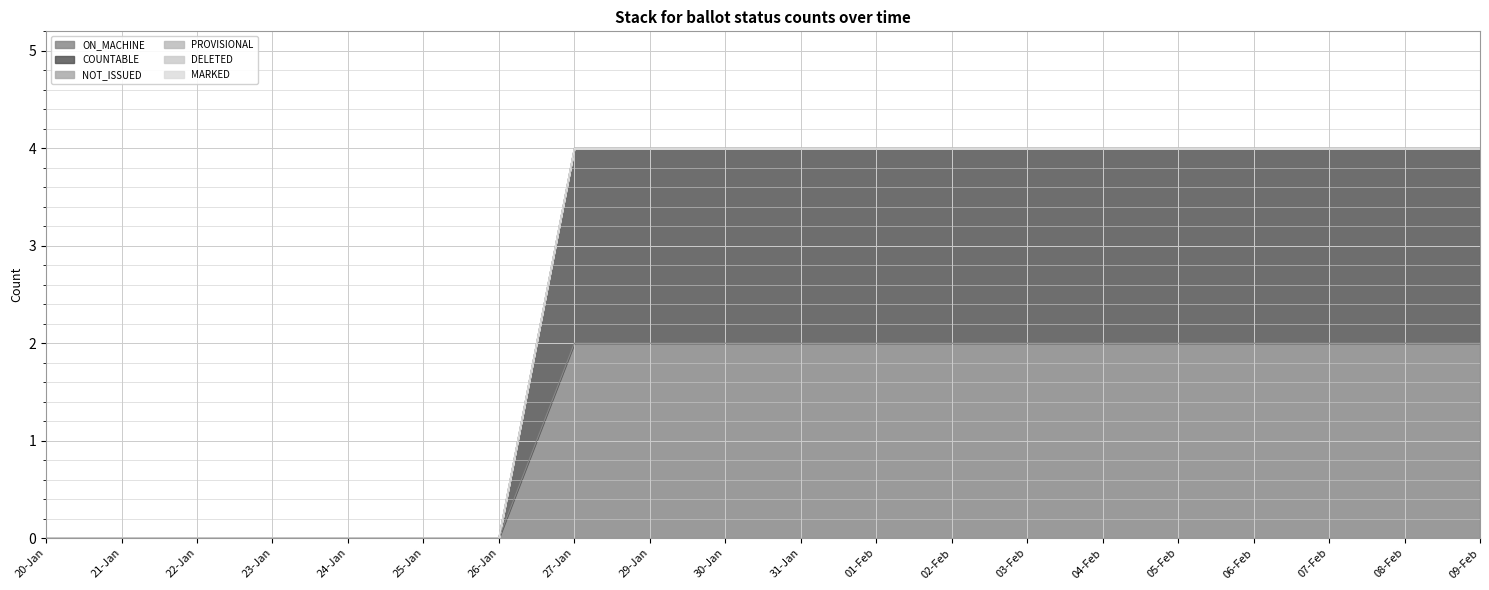

What is the greatest value displayed?

2